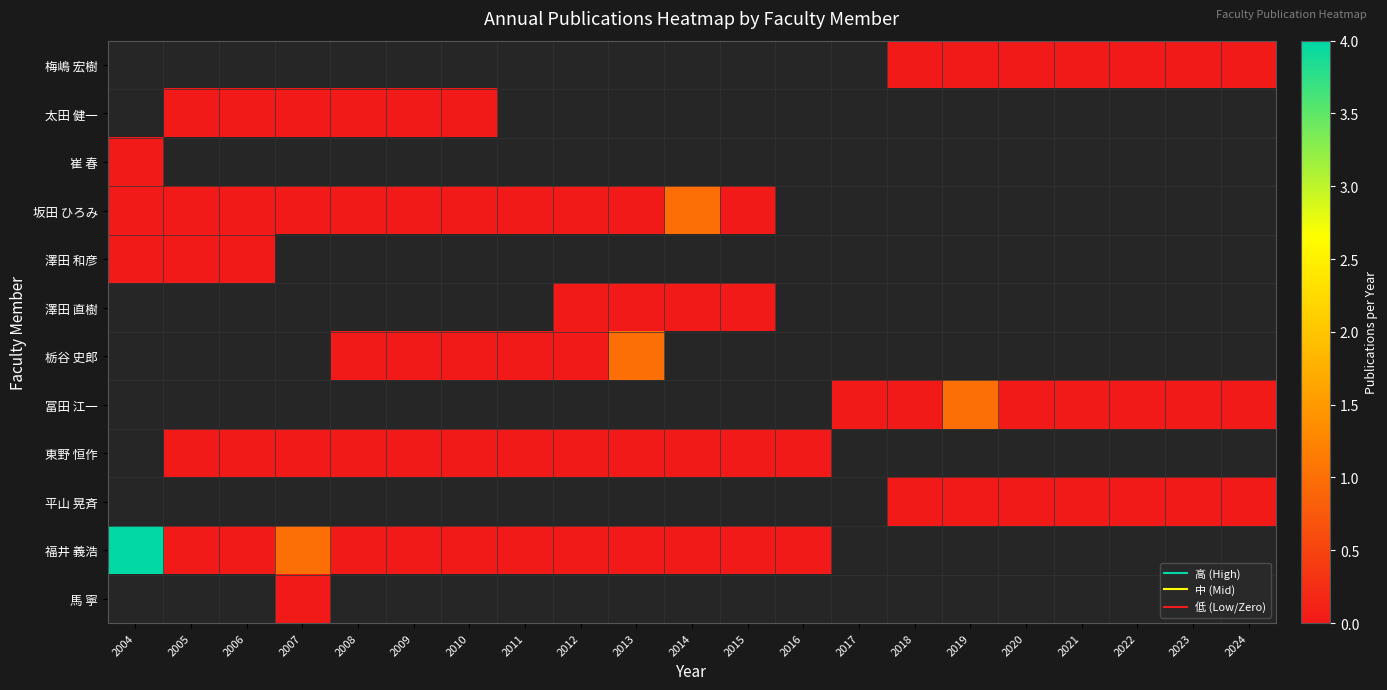

What is the maximum value shown in the chart?

4.0